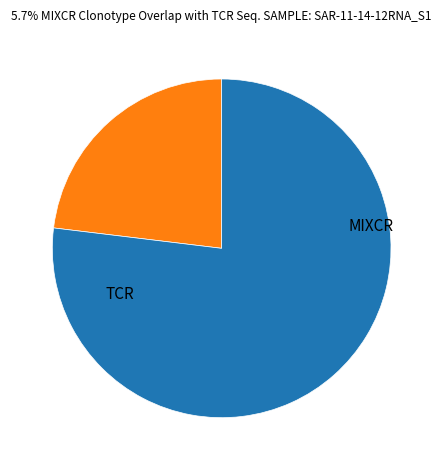

To the nearest percent, what is the average slice percentage?

50%